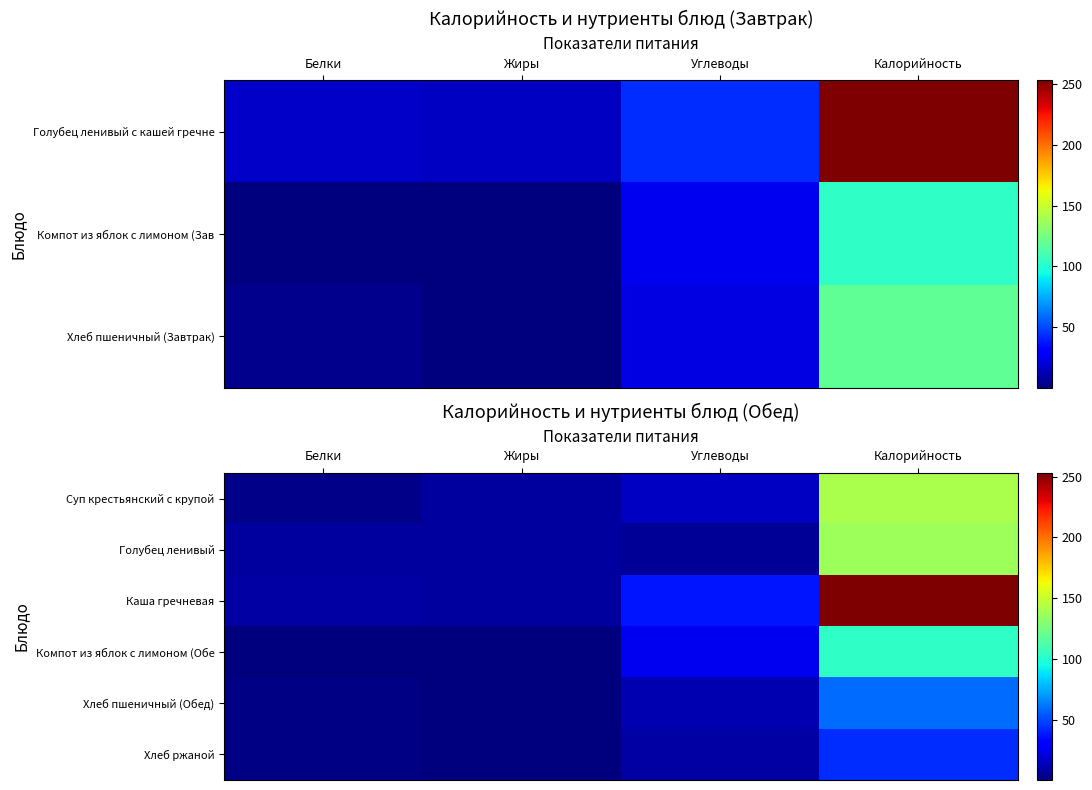

What is the approximate value of Голубец ленивый at Жиры?

7.6